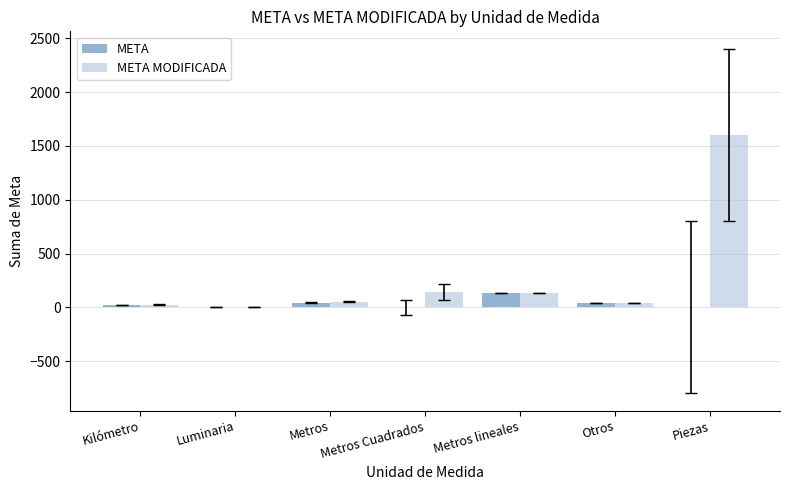

At which category is the sum across all series the highest?

Piezas